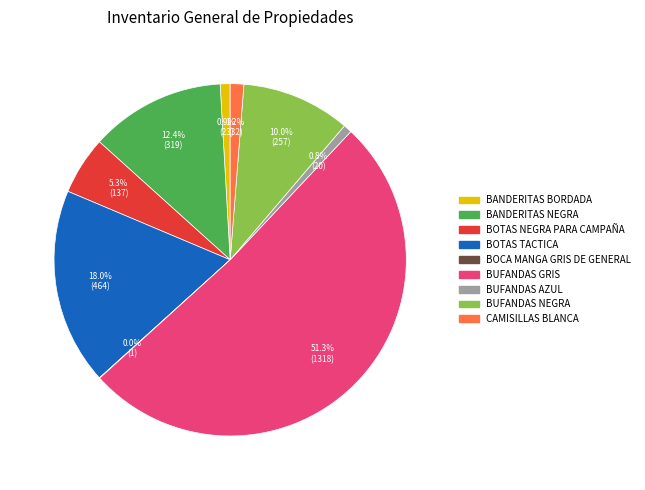

What is the ratio of the value at BUFANDAS NEGRA to the value at BUFANDAS AZUL?

12.8